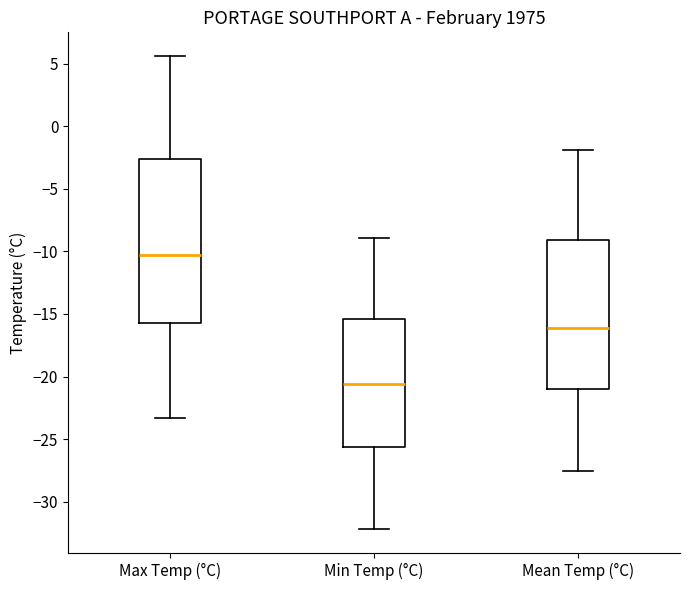

Reading left to right, read every box against the y-axis: the position of its median line, the range the box covers, and the ends of its whiskers. The values are not printed on the chart, so give them approximately, as read against the axis.

Max Temp (°C): median -10.5, box -15.5 to -2.5, whiskers -23.5 to 5.5
Min Temp (°C): median -20.5, box -25.5 to -15.5, whiskers -32.0 to -9.0
Mean Temp (°C): median -16.0, box -21.0 to -9.0, whiskers -27.5 to -2.0